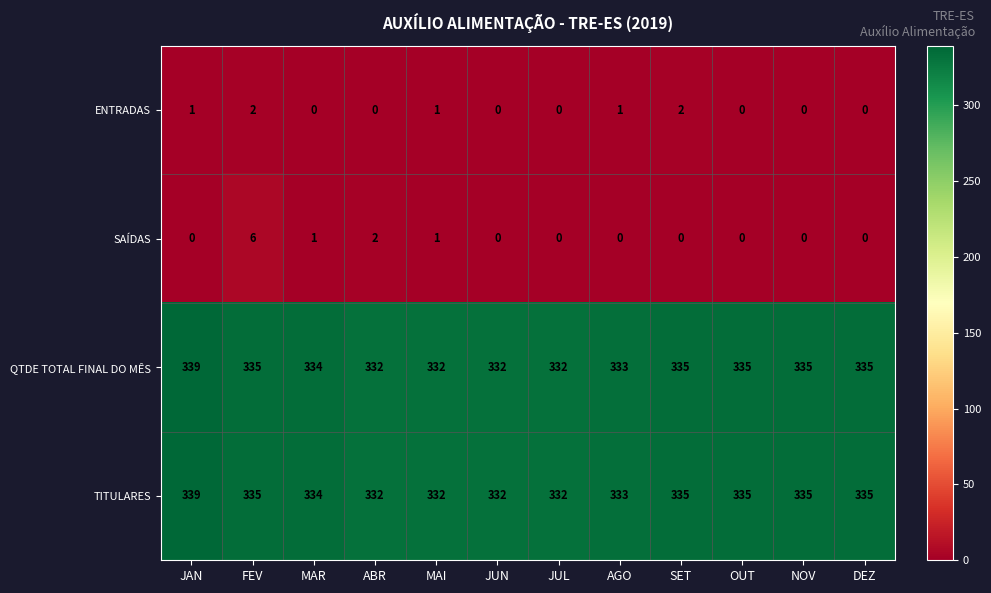

How many distinct data groups are displayed?

4